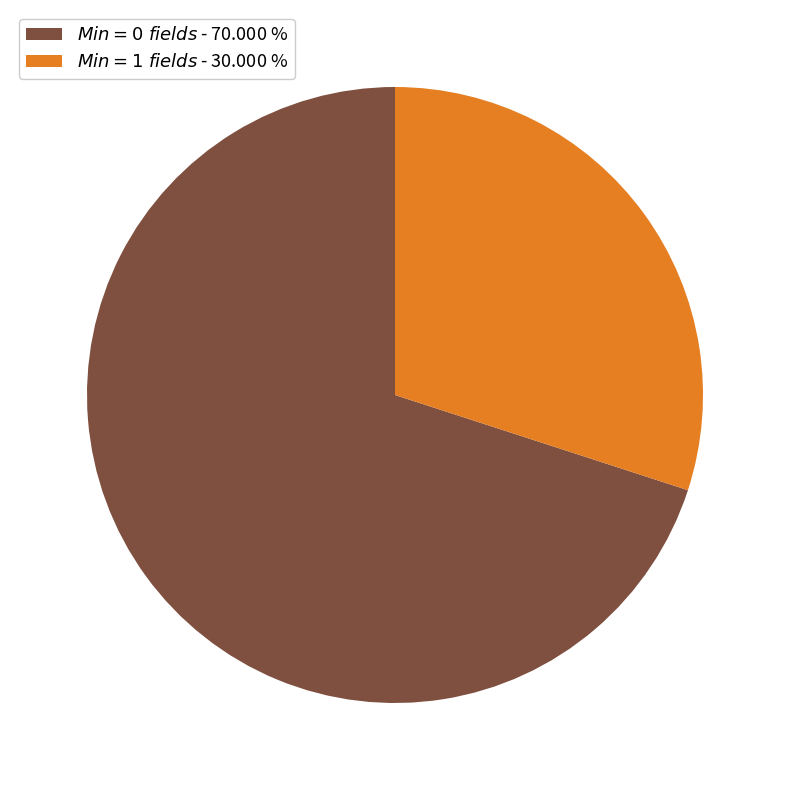

Which category has the smallest portion of the pie?

$\it{Min=1\ fields}$ - 30.000 %